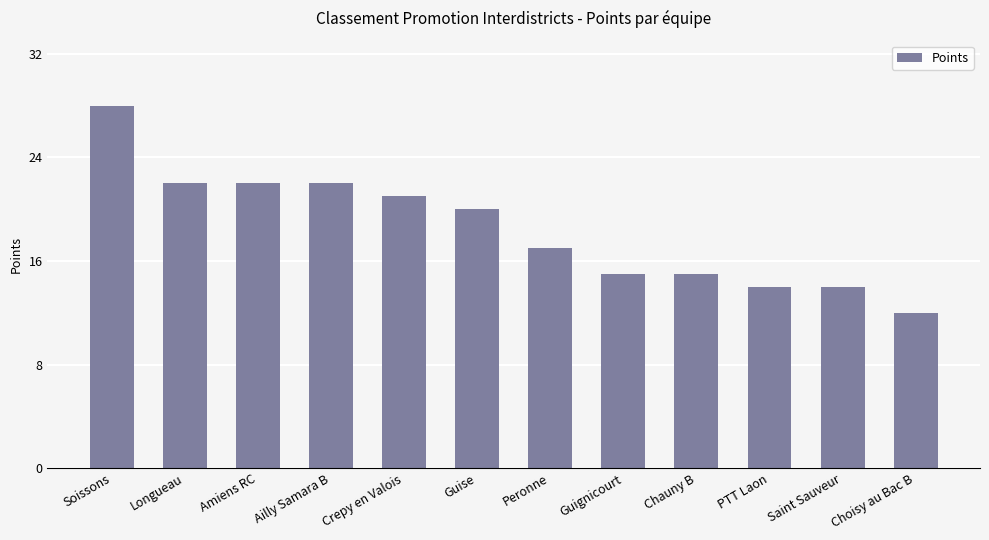

What is the change in value from Amiens RC to Guignicourt?

-7